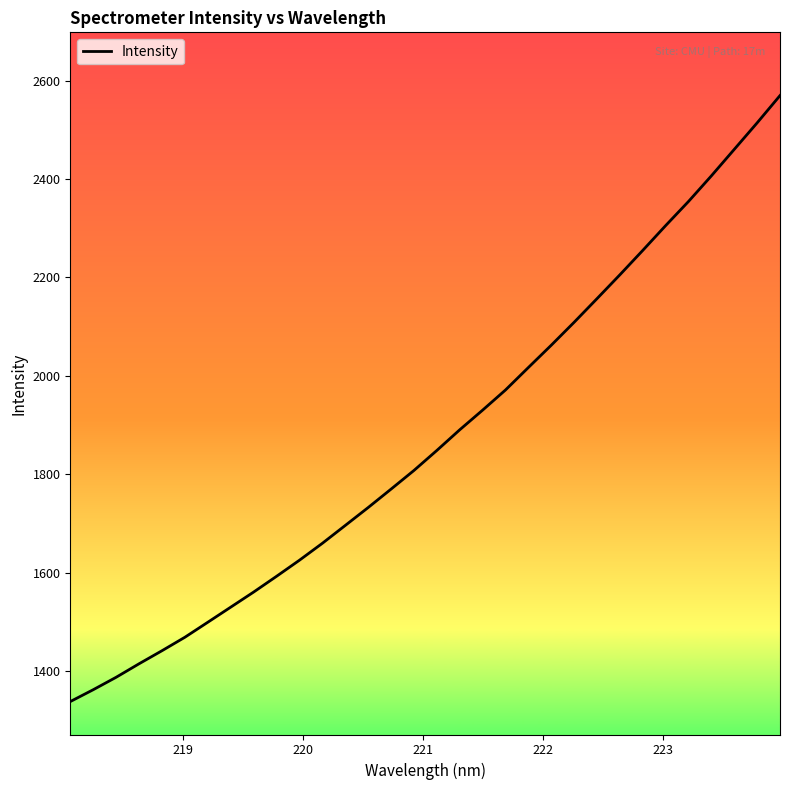

How many lines are shown in the chart?

1